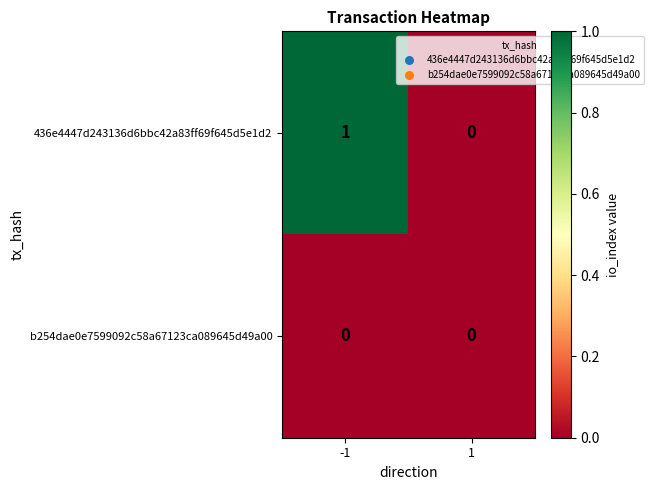

At which category is the sum across all series the highest?

-1